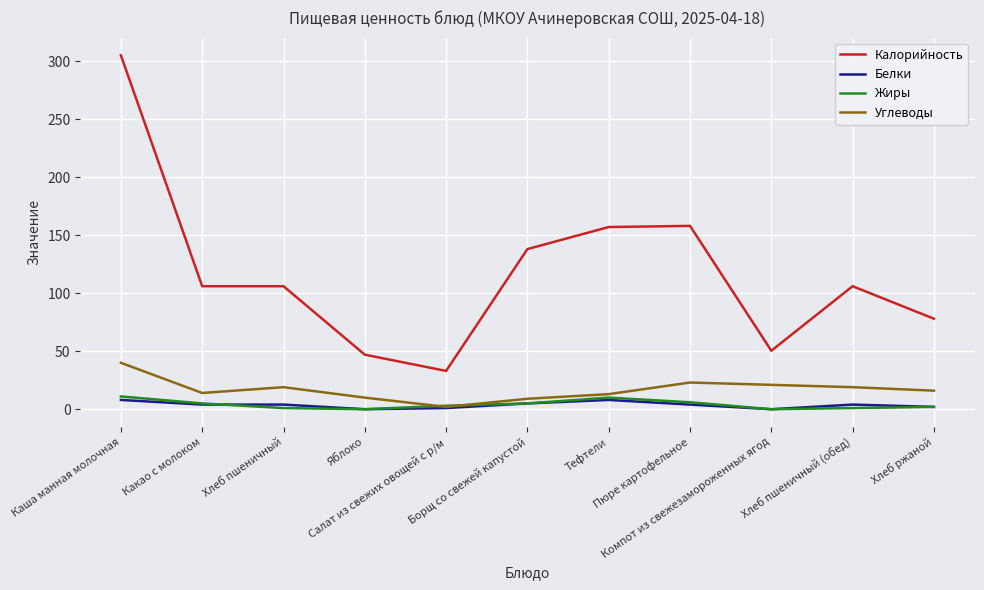

Which series has the largest total across all categories?

Калорийность